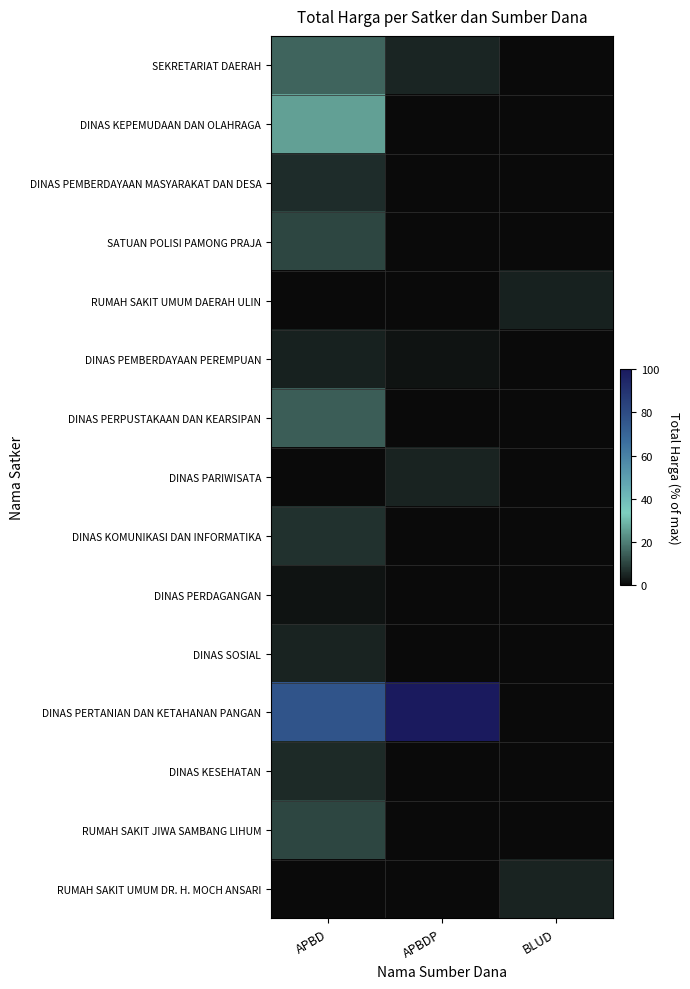

Between APBDP and BLUD, which is larger?

APBDP